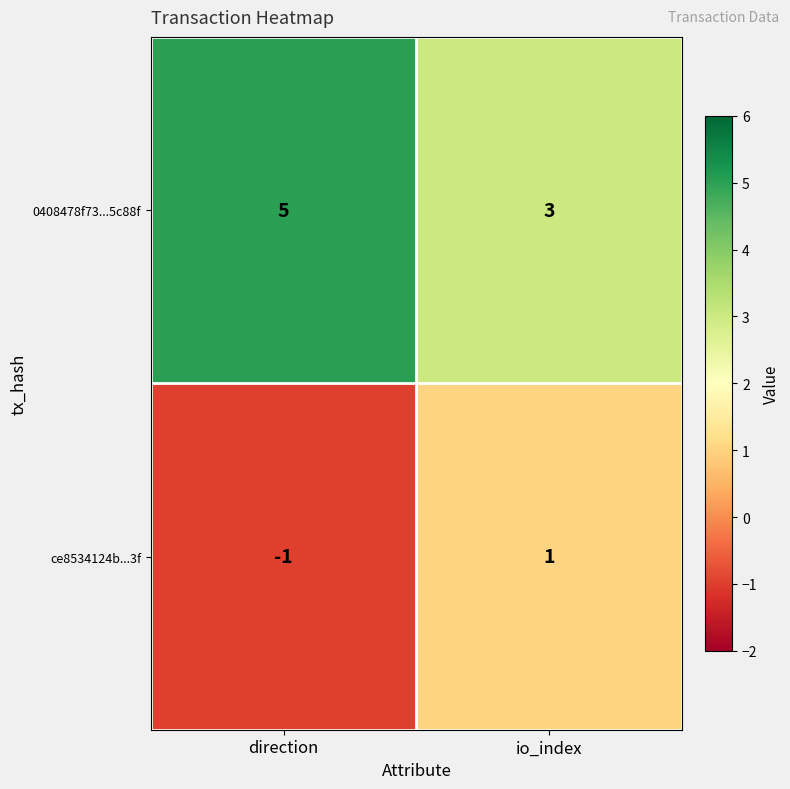

Which category has the lowest value in the 0408478f73...5c88f series?

io_index